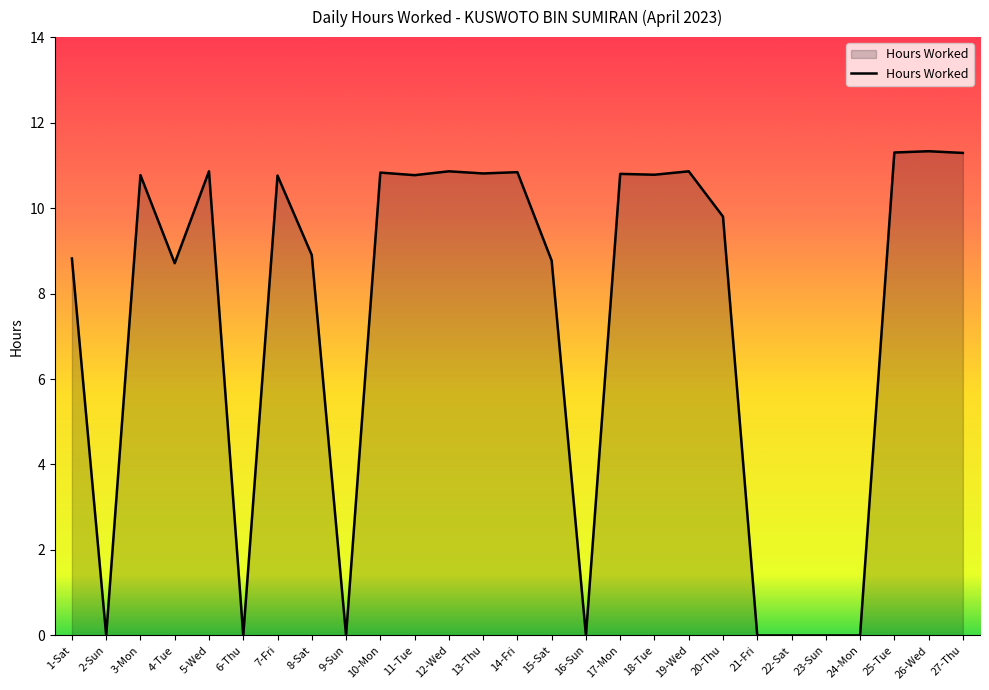

Is it true that the value at 10-Mon is 3.4?

False